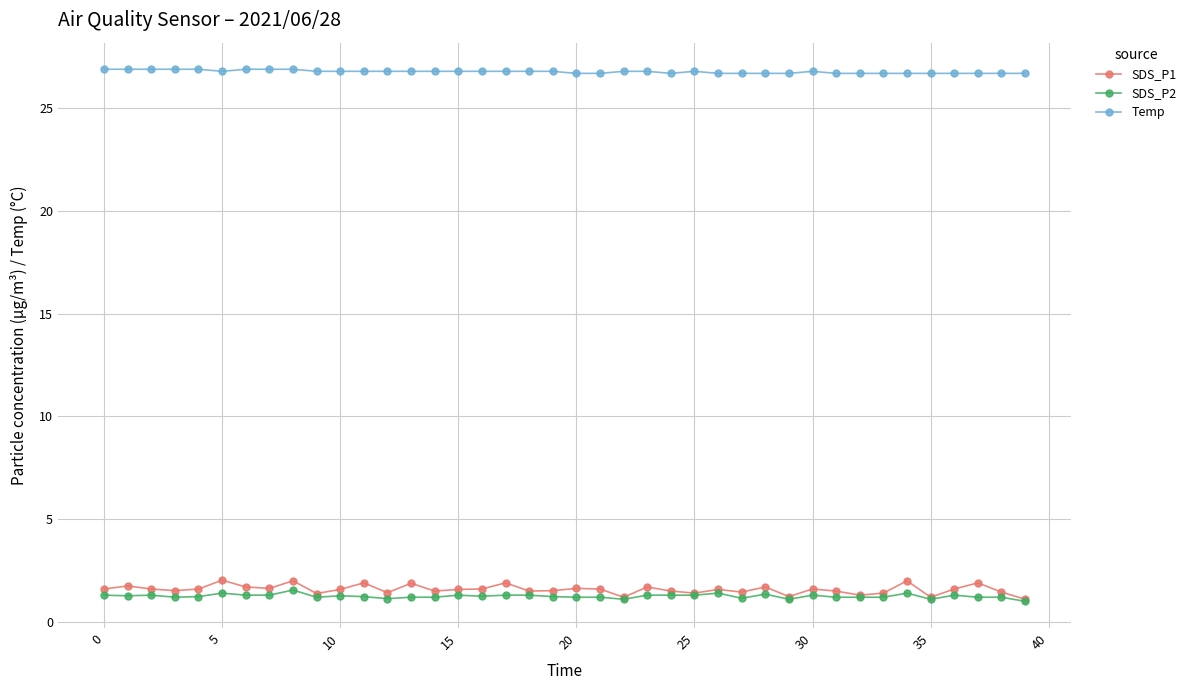

Which series has the largest range (max minus min)?

SDS_P1